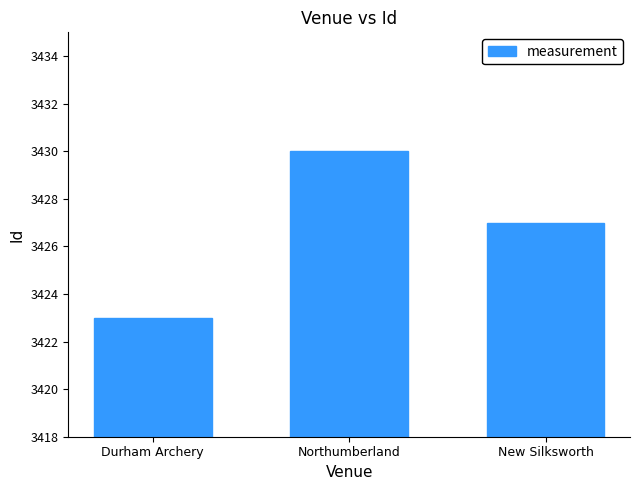

At which label is the value closest to 3426?

New Silksworth